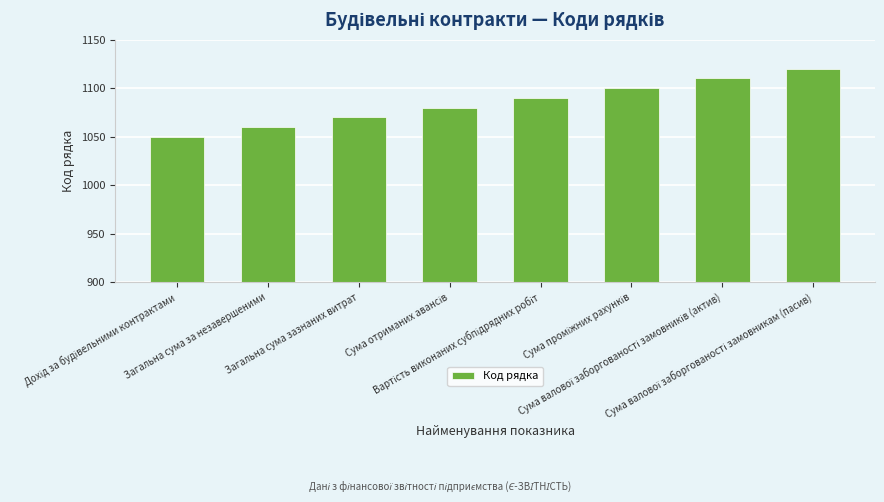

Count the values in the range 1070 to 1110.

5